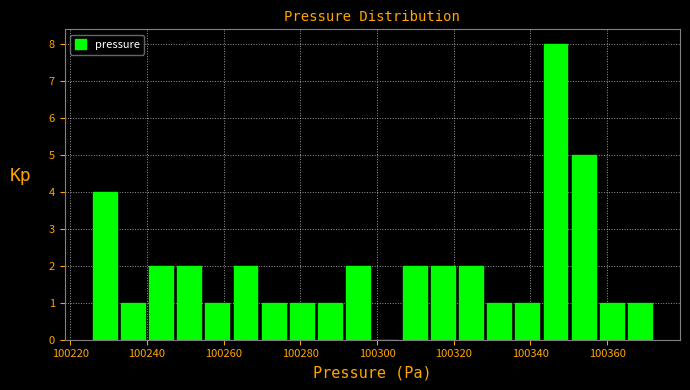

Around what value on the x-axis is the tallest bar? Give the approximate position of its centre, as read against the axis.

100346